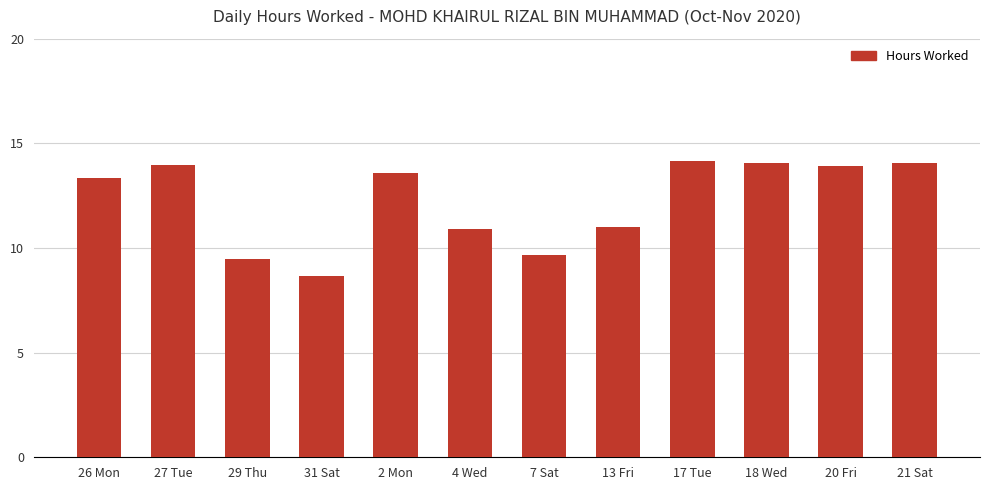

Where does the data first go above 13?

26 Mon